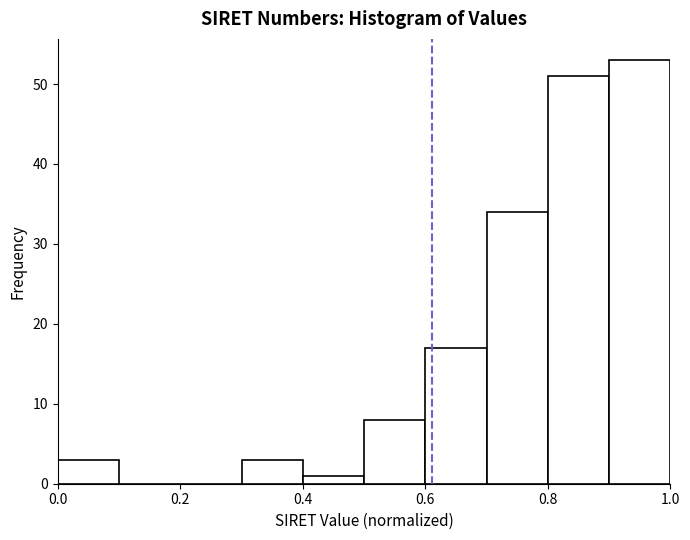

How tall is the bar that spans 0.6 to 0.7 on the x-axis? The values are not printed on the chart, so give them approximately, as read against the axis.

17